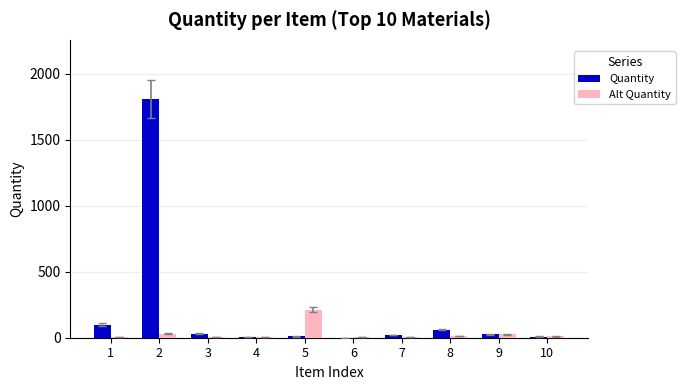

What are all the series names shown in the legend?

Quantity, Alt Quantity